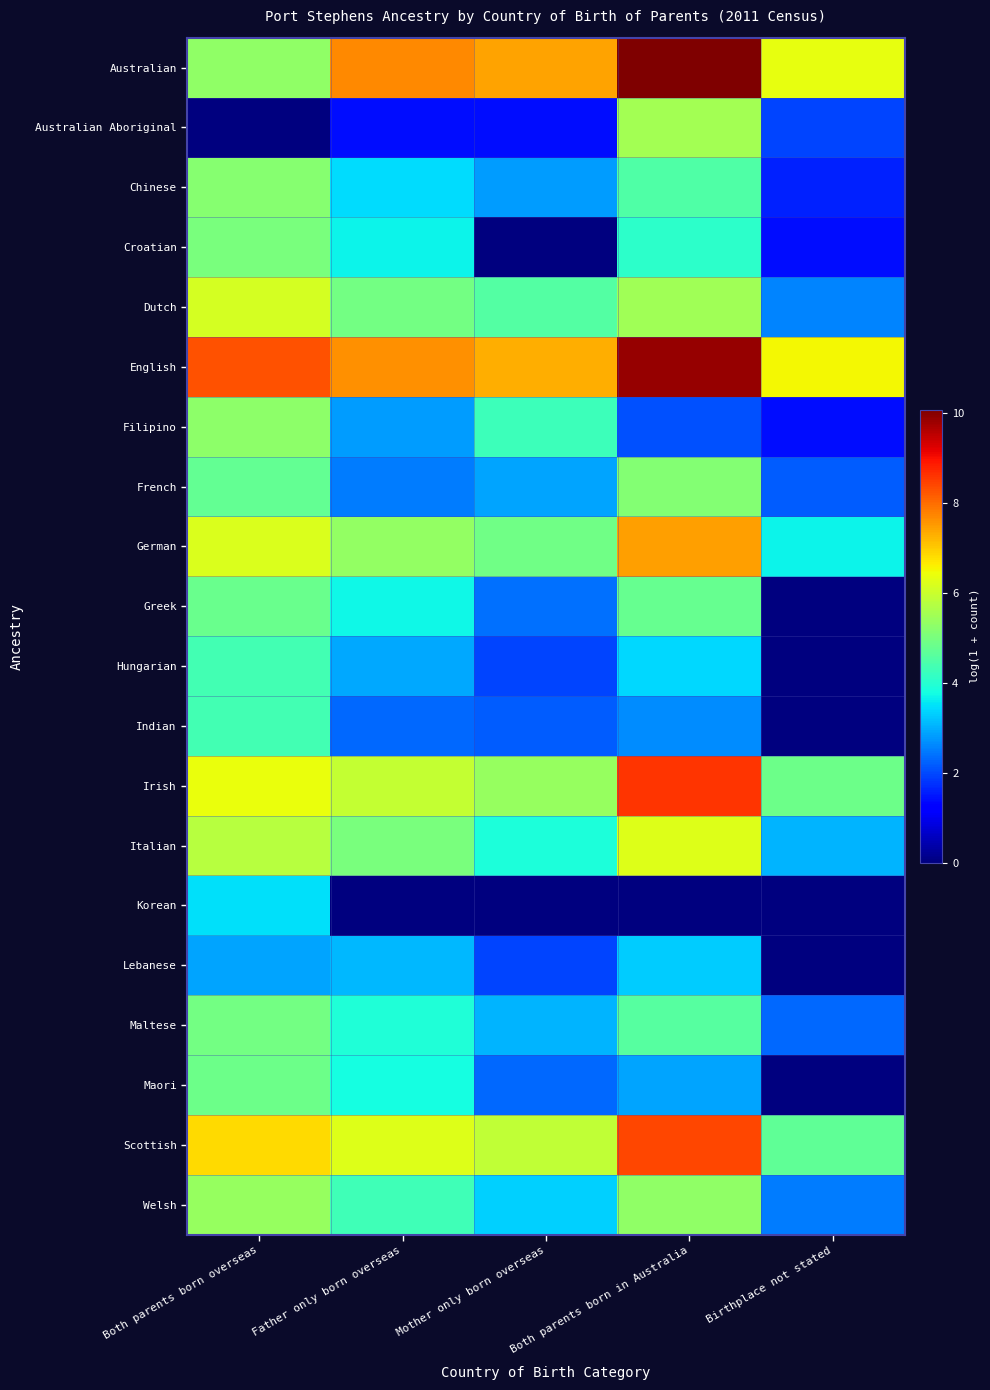

Reading right to left, what are all the values shown in this chart?

Australian: Birthplace not stated=6.4	Both parents born in Australia=10.1	Mother only born overseas=7.4	Father only born overseas=7.7	Both parents born overseas=5.3
Australian Aboriginal: Birthplace not stated=1.9	Both parents born in Australia=5.5	Mother only born overseas=1.4	Father only born overseas=1.4	Both parents born overseas=0.0
Chinese: Birthplace not stated=1.6	Both parents born in Australia=4.5	Mother only born overseas=2.8	Father only born overseas=3.4	Both parents born overseas=5.2
Croatian: Birthplace not stated=1.4	Both parents born in Australia=4.1	Mother only born overseas=0.0	Father only born overseas=3.7	Both parents born overseas=5.0
Dutch: Birthplace not stated=2.6	Both parents born in Australia=5.5	Mother only born overseas=4.5	Father only born overseas=4.9	Both parents born overseas=6.1
English: Birthplace not stated=6.5	Both parents born in Australia=9.9	Mother only born overseas=7.3	Father only born overseas=7.6	Both parents born overseas=8.3
Filipino: Birthplace not stated=1.4	Both parents born in Australia=2.1	Mother only born overseas=4.3	Father only born overseas=2.8	Both parents born overseas=5.3
French: Birthplace not stated=2.2	Both parents born in Australia=5.1	Mother only born overseas=2.9	Father only born overseas=2.5	Both parents born overseas=4.7
German: Birthplace not stated=3.7	Both parents born in Australia=7.5	Mother only born overseas=4.9	Father only born overseas=5.4	Both parents born overseas=6.2
Greek: Birthplace not stated=0.0	Both parents born in Australia=4.8	Mother only born overseas=2.4	Father only born overseas=3.7	Both parents born overseas=4.8
Hungarian: Birthplace not stated=0.0	Both parents born in Australia=3.4	Mother only born overseas=1.9	Father only born overseas=2.9	Both parents born overseas=4.4
Indian: Birthplace not stated=0.0	Both parents born in Australia=2.6	Mother only born overseas=2.2	Father only born overseas=2.3	Both parents born overseas=4.3
Irish: Birthplace not stated=4.9	Both parents born in Australia=8.6	Mother only born overseas=5.4	Father only born overseas=5.9	Both parents born overseas=6.4
Italian: Birthplace not stated=3.0	Both parents born in Australia=6.2	Mother only born overseas=3.9	Father only born overseas=5.0	Both parents born overseas=5.8
Korean: Birthplace not stated=0.0	Both parents born in Australia=0.0	Mother only born overseas=0.0	Father only born overseas=0.0	Both parents born overseas=3.5
Lebanese: Birthplace not stated=0.0	Both parents born in Australia=3.3	Mother only born overseas=1.9	Father only born overseas=3.1	Both parents born overseas=2.9
Maltese: Birthplace not stated=2.3	Both parents born in Australia=4.6	Mother only born overseas=3.0	Father only born overseas=3.9	Both parents born overseas=4.9
Maori: Birthplace not stated=0.0	Both parents born in Australia=2.9	Mother only born overseas=2.3	Father only born overseas=3.8	Both parents born overseas=4.9
Scottish: Birthplace not stated=4.7	Both parents born in Australia=8.4	Mother only born overseas=5.9	Father only born overseas=6.2	Both parents born overseas=6.8
Welsh: Birthplace not stated=2.5	Both parents born in Australia=5.3	Mother only born overseas=3.3	Father only born overseas=4.3	Both parents born overseas=5.4